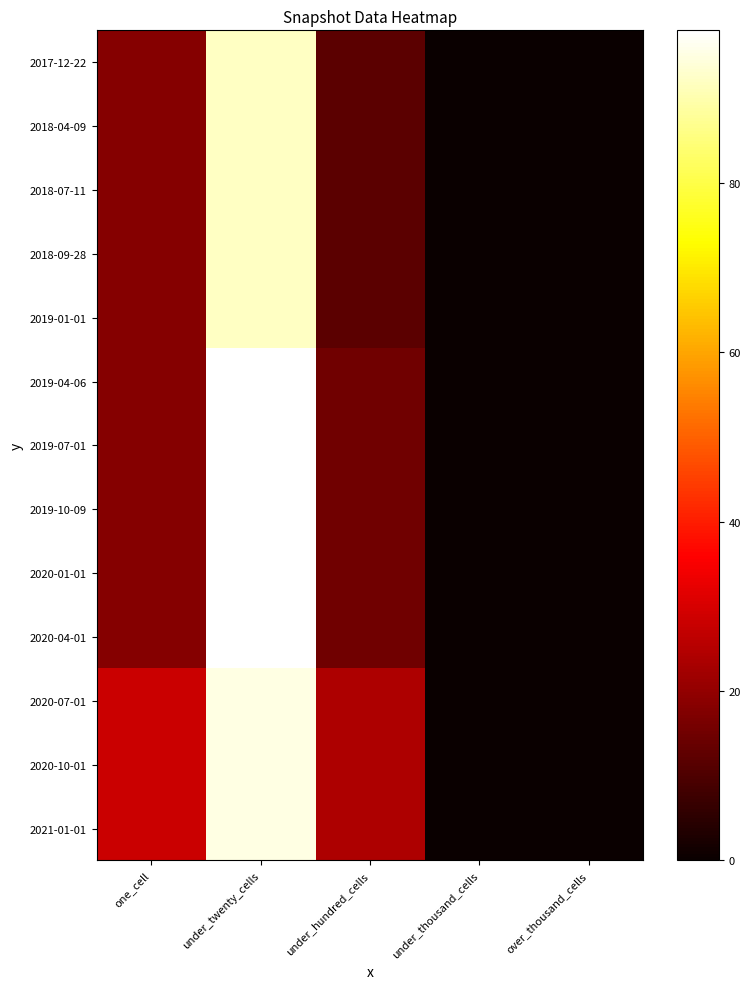

Which series changed the most between under_twenty_cells and under_thousand_cells?

2019-04-06